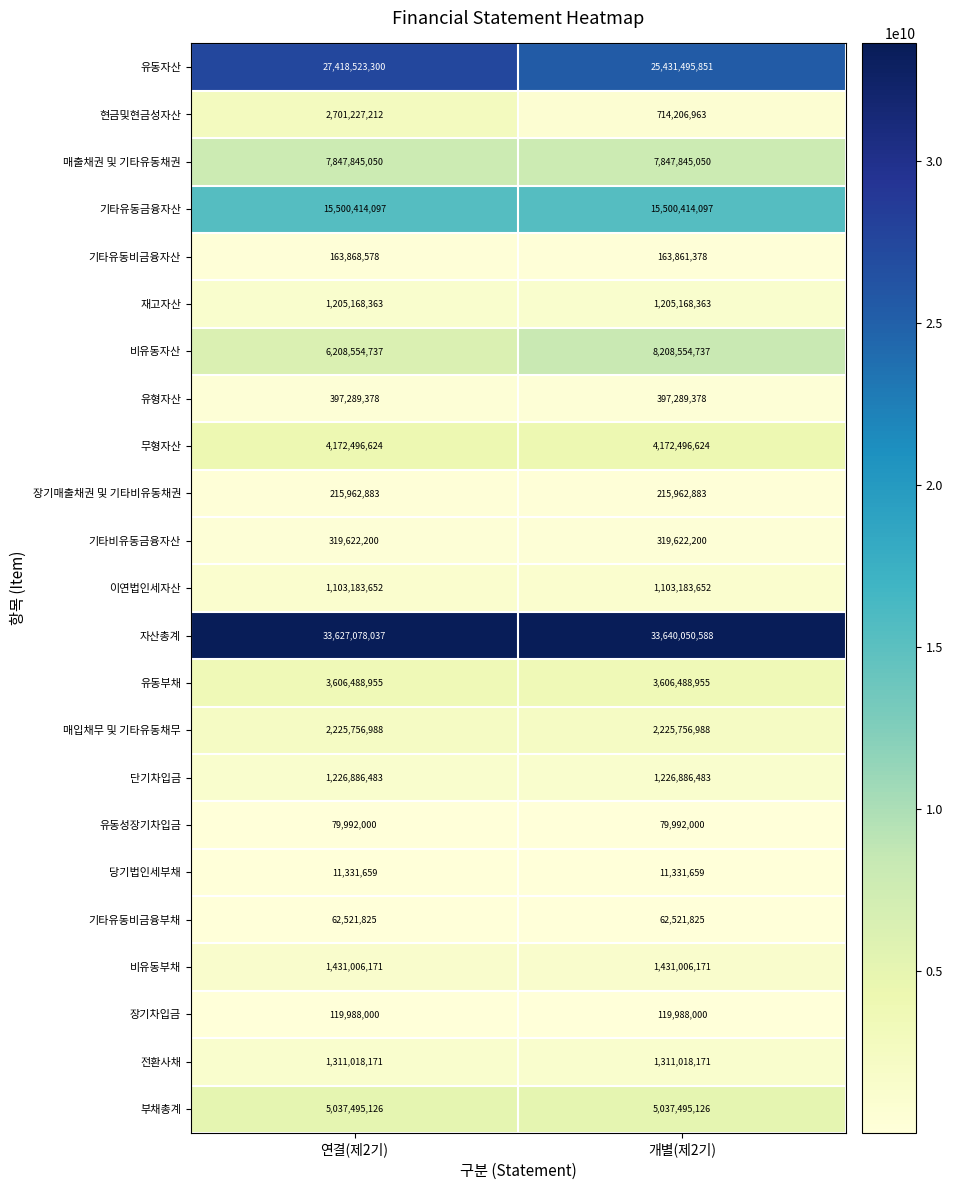

Which series has the largest total across all categories?

자산총계